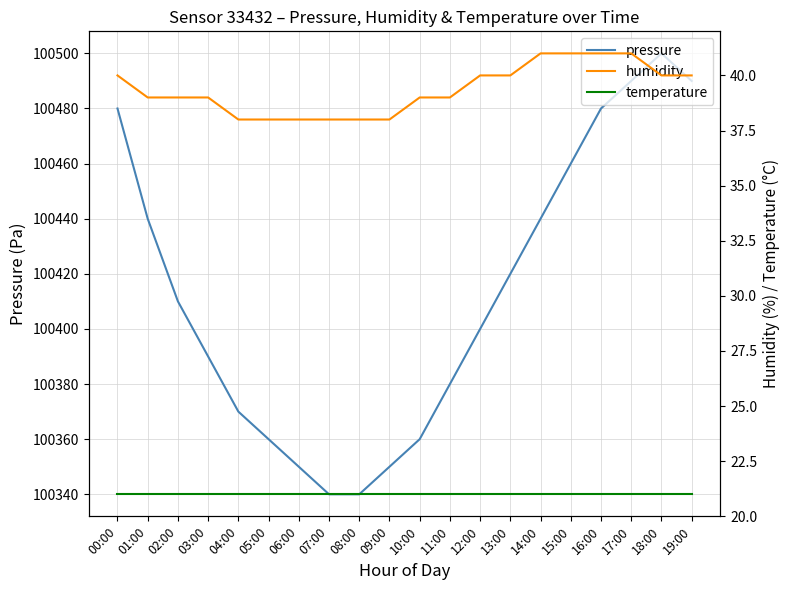

What is the minimum value for pressure?

100340